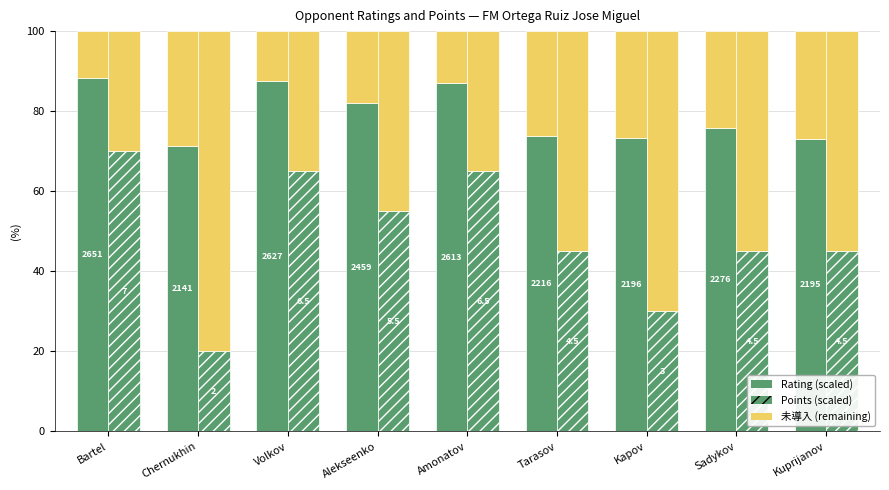

Which series has the largest total across all categories?

Rating (scaled)